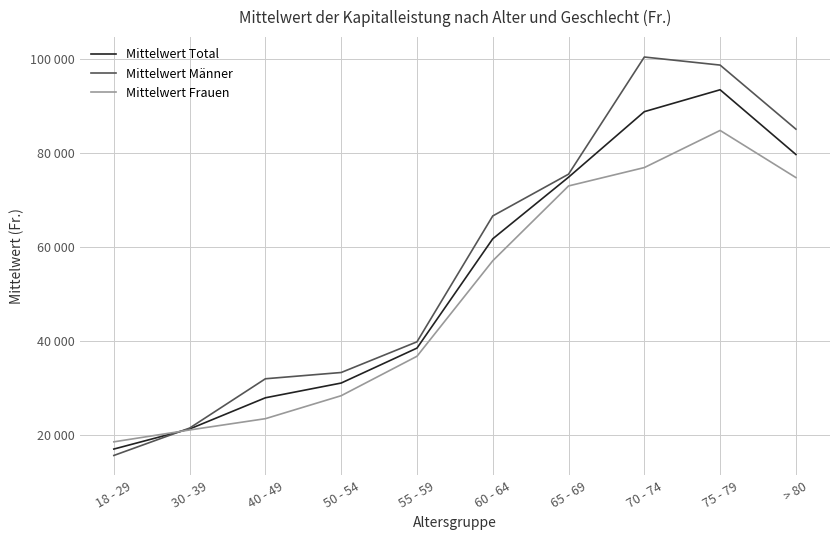

What is the approximate value of Mittelwert Männer at 60 - 64?

66675.0